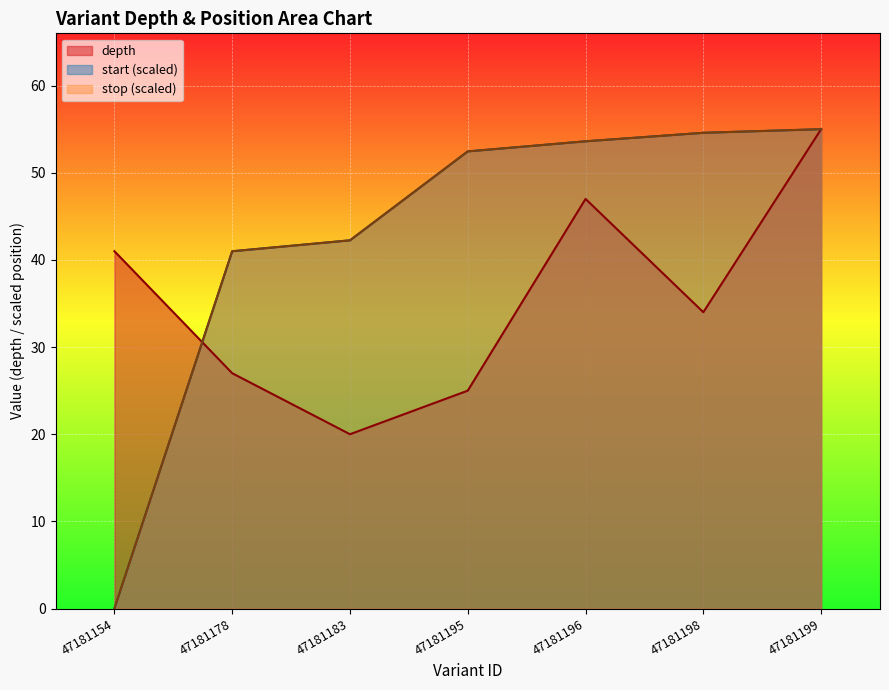

The value of start at 47181198 is 84.8. True or false?

False